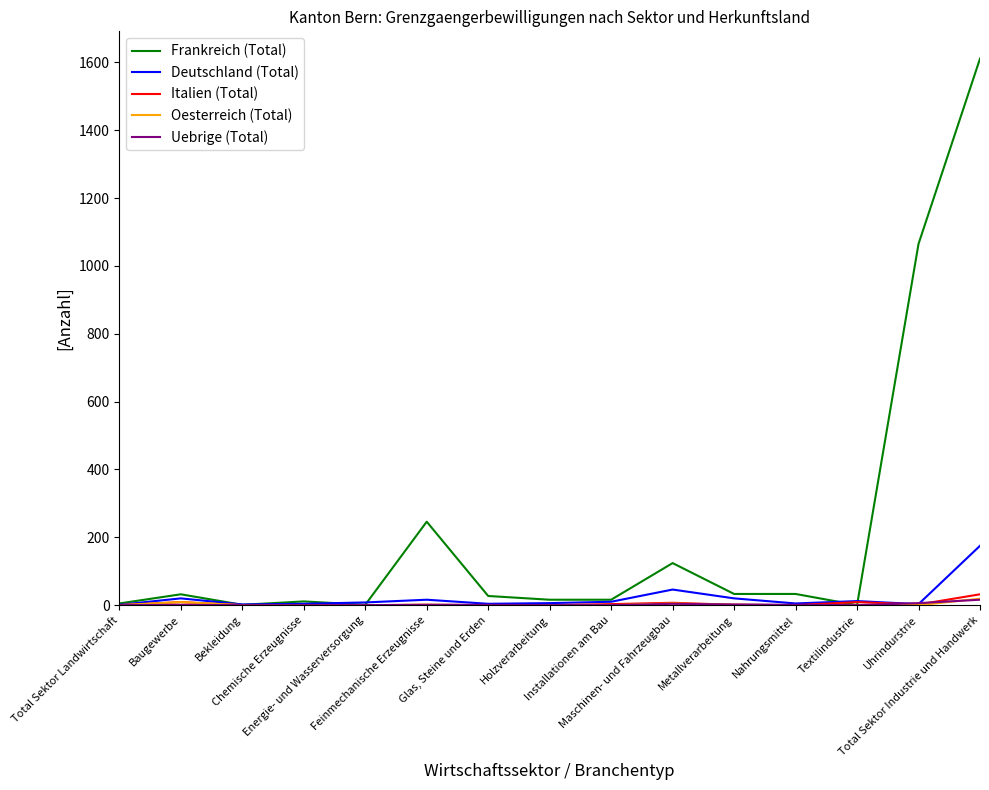

True or false: Frankreich (Total) has a value of 33 at Metallverarbeitung.

True